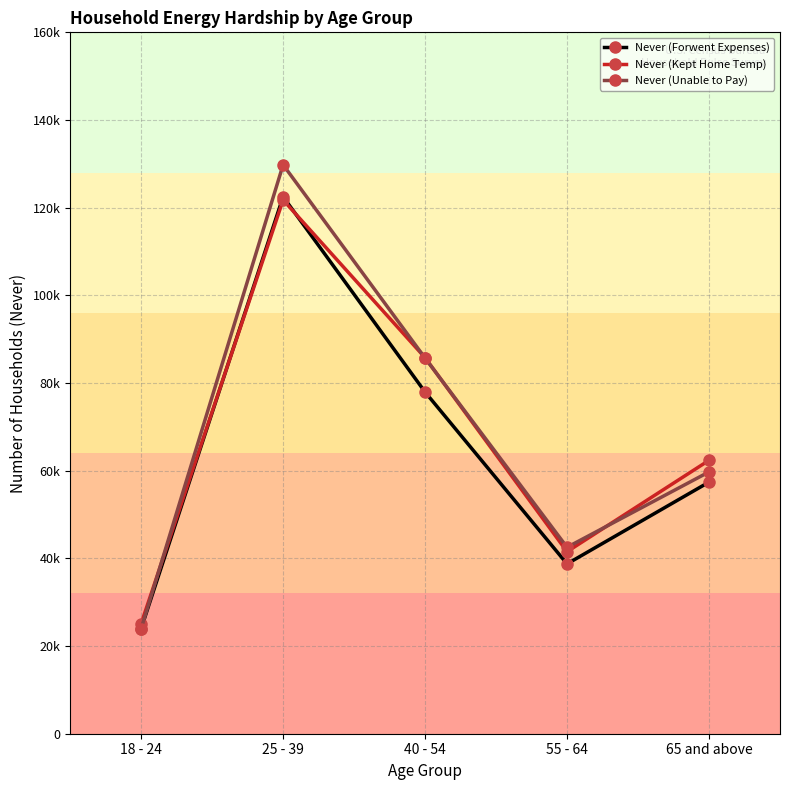

Which category has the lowest value in the Never (Forwent Expenses) series?

18 - 24